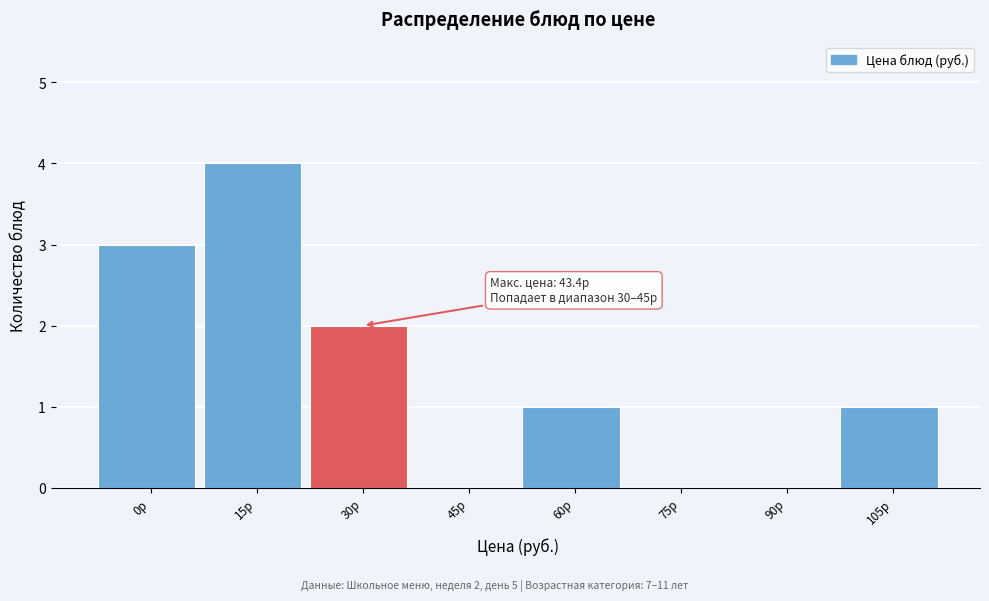

Reading left to right, list all the values displayed in this chart.

0р=3	15р=4	30р=2	45р=0	60р=1	75р=0	90р=0	105р=1